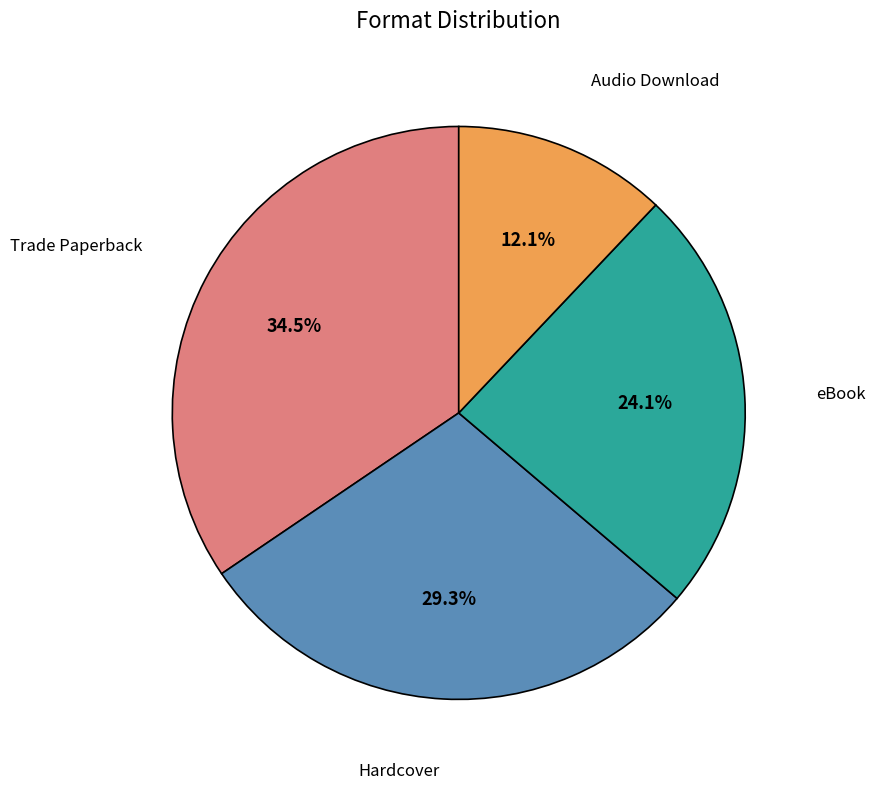

How many segments does this pie chart have?

4